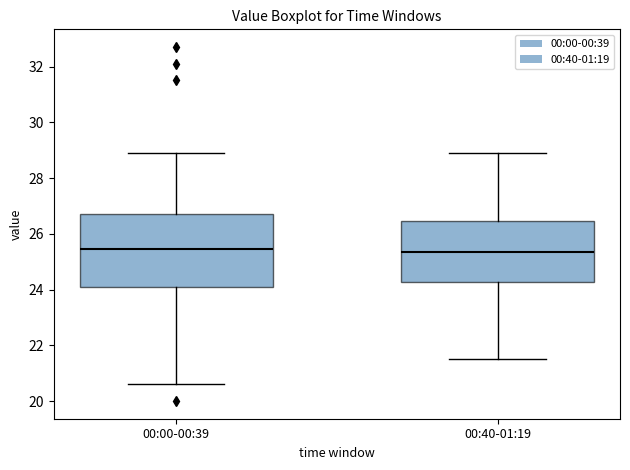

Reading left to right, transcribe this box plot: for each box, give where its median line is, the range the box spans, and where its two whiskers end, as read against the y-axis. The values are not printed on the chart, so give them approximately, as read against the axis.

00:00-00:39: median 25.4, box 24.0 to 26.8, whiskers 20.6 to 29.0
00:40-01:19: median 25.4, box 24.2 to 26.4, whiskers 21.6 to 29.0